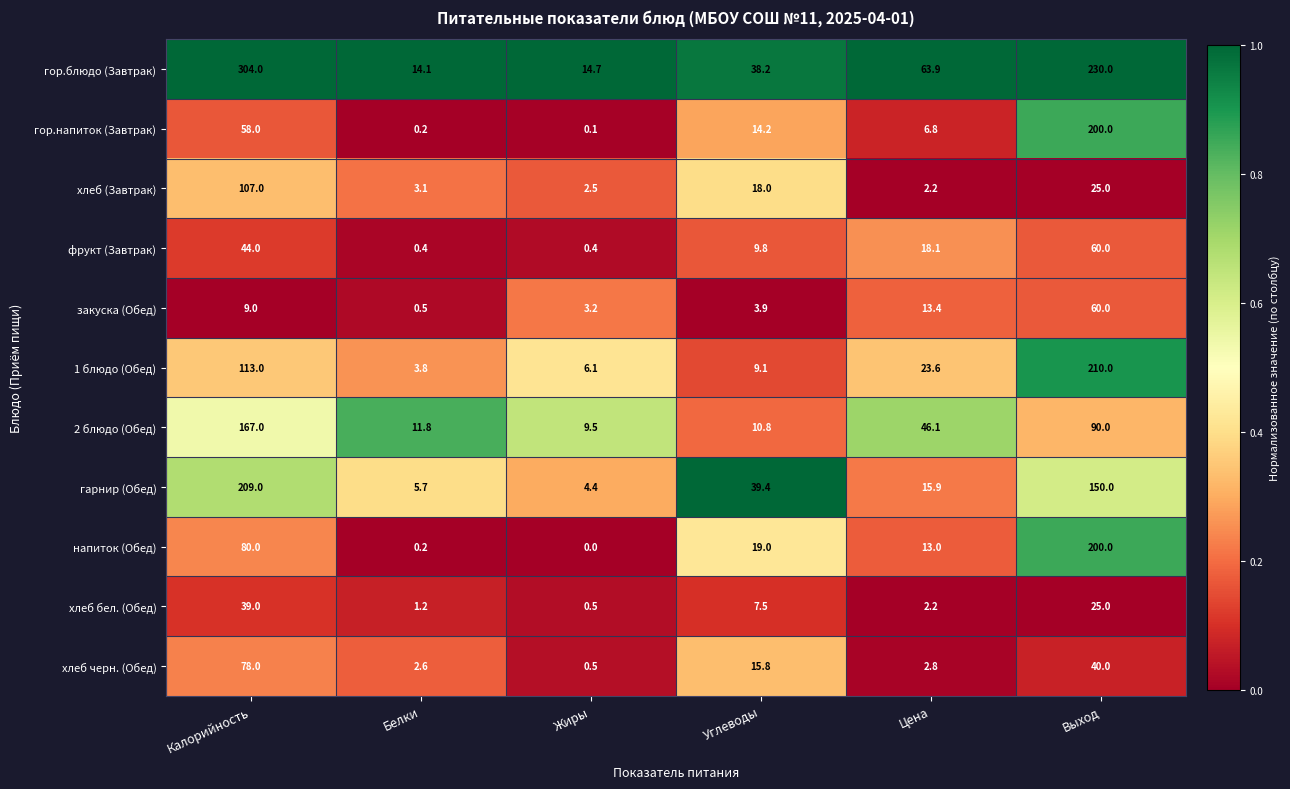

What is the difference between the highest and lowest values at Выход?

205.0